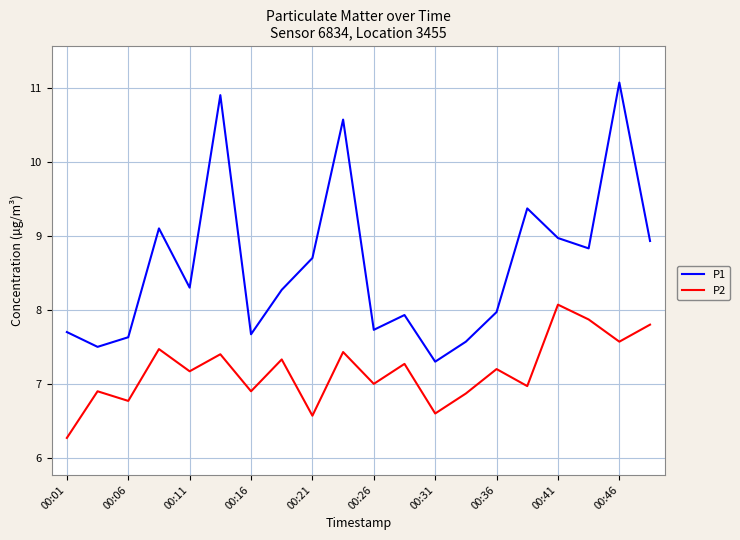

Which series has the largest total across all categories?

P1